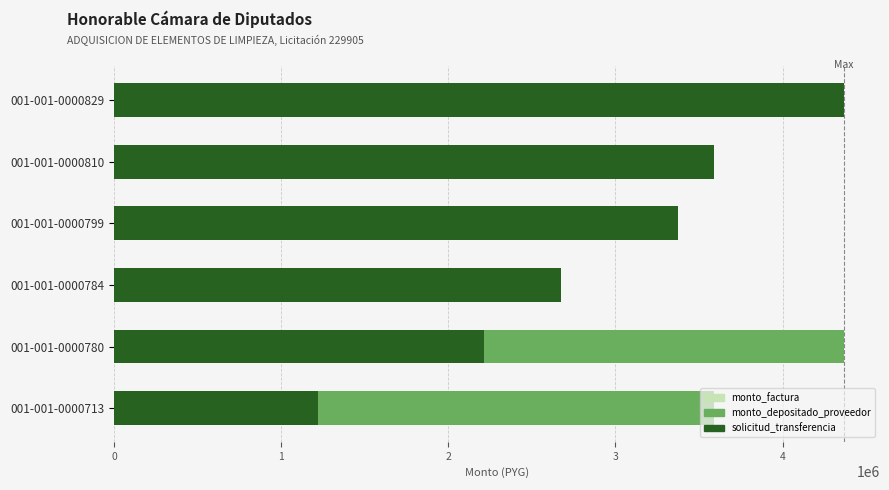

Does the chart contain any negative values?

No